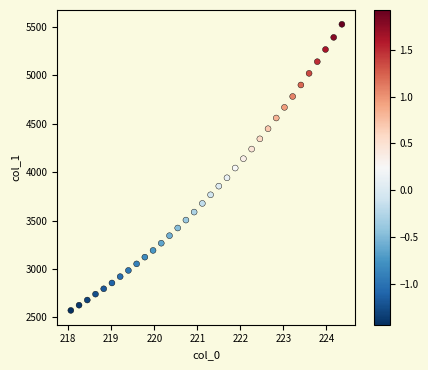

What is the range of Y values (max minus min)?

2956.5